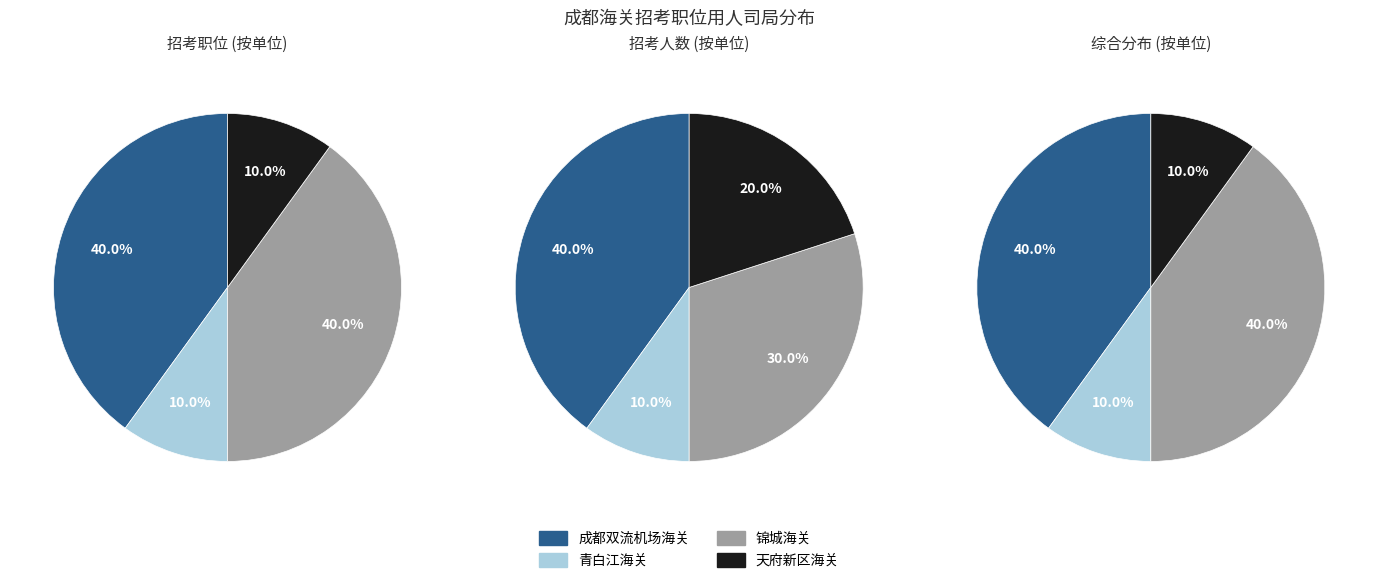

To the nearest percent, what portion does 成都双流机场海关 represent?

40%